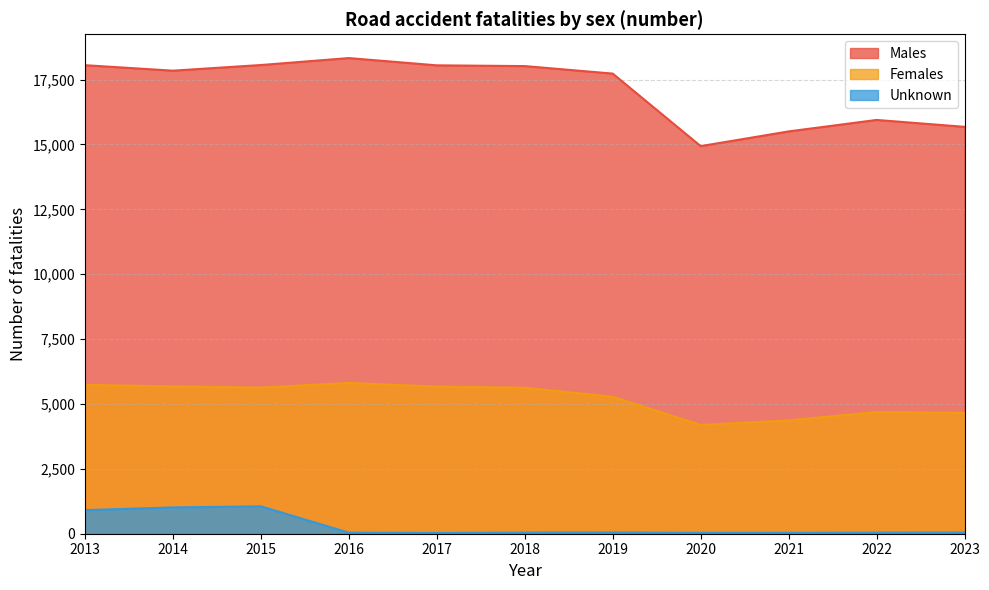

How many data points does each series have?

11